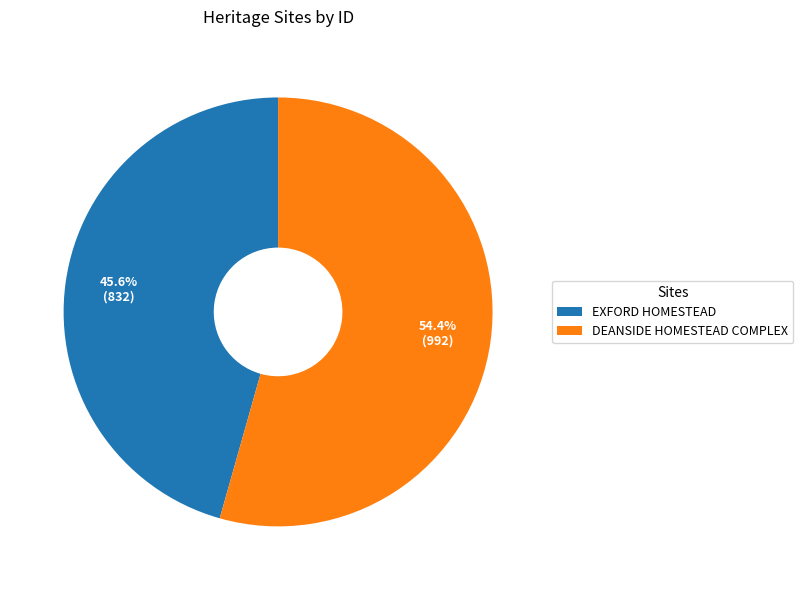

To the nearest percent, what portion does DEANSIDE HOMESTEAD COMPLEX represent?

54%